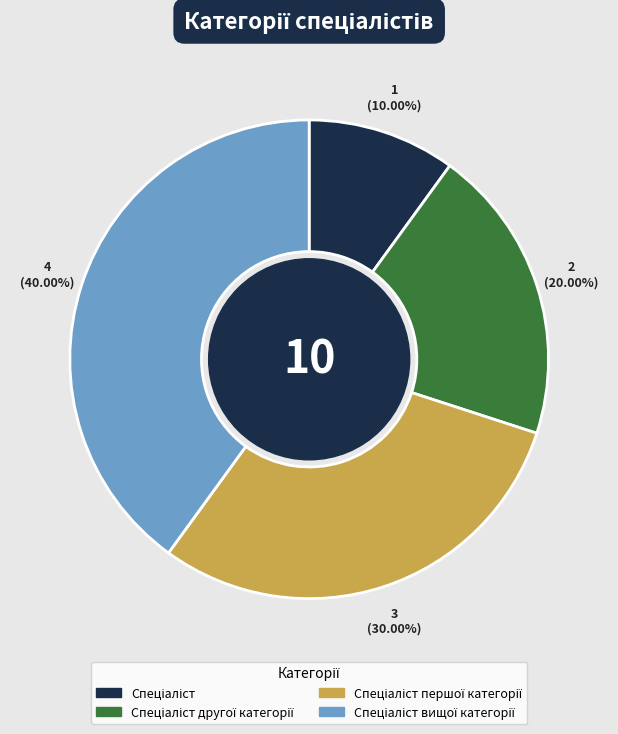

Is there a majority slice in this chart?

No